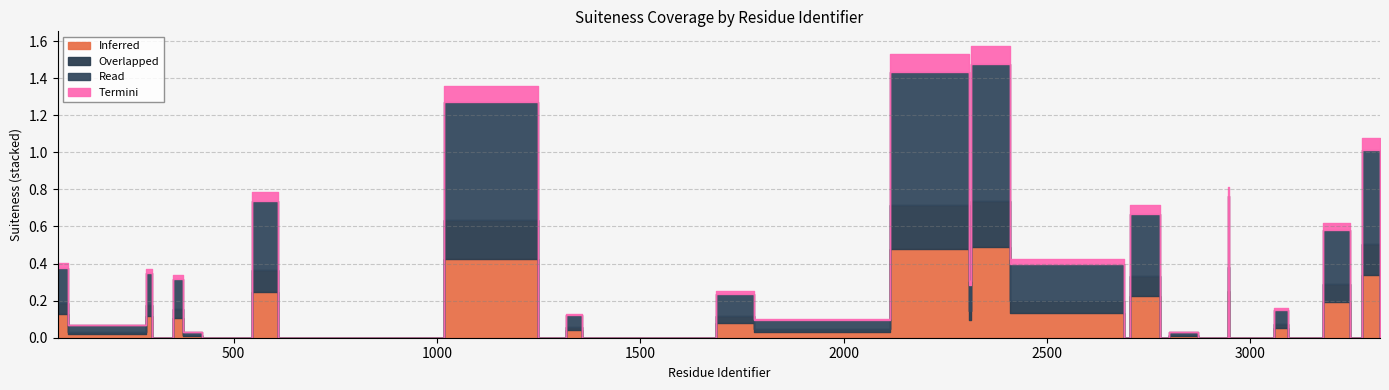

At which label does Termini reach its minimum?

298